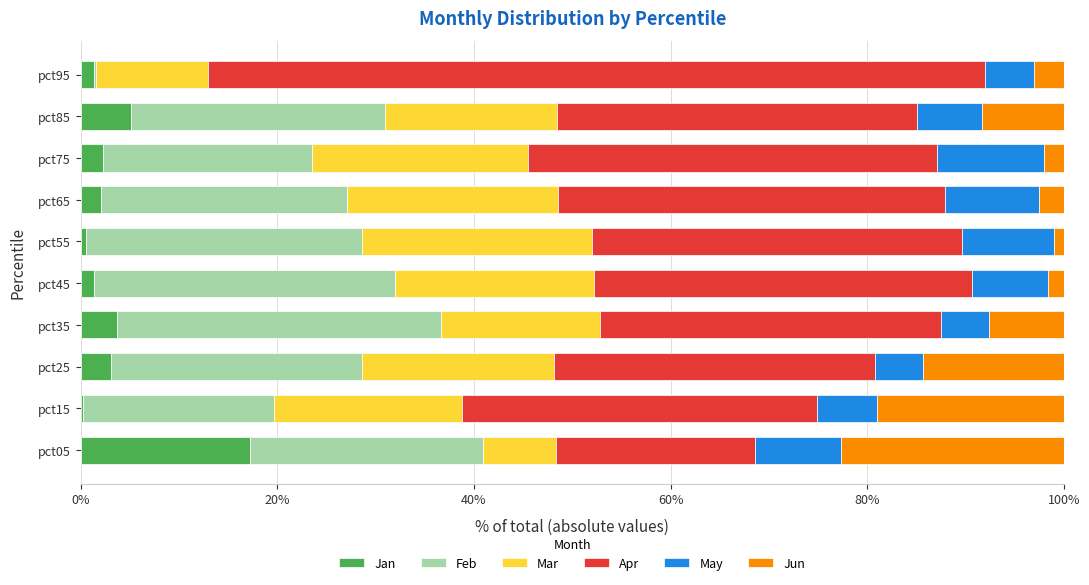

Which category has the highest value in the Jan series?

pct05